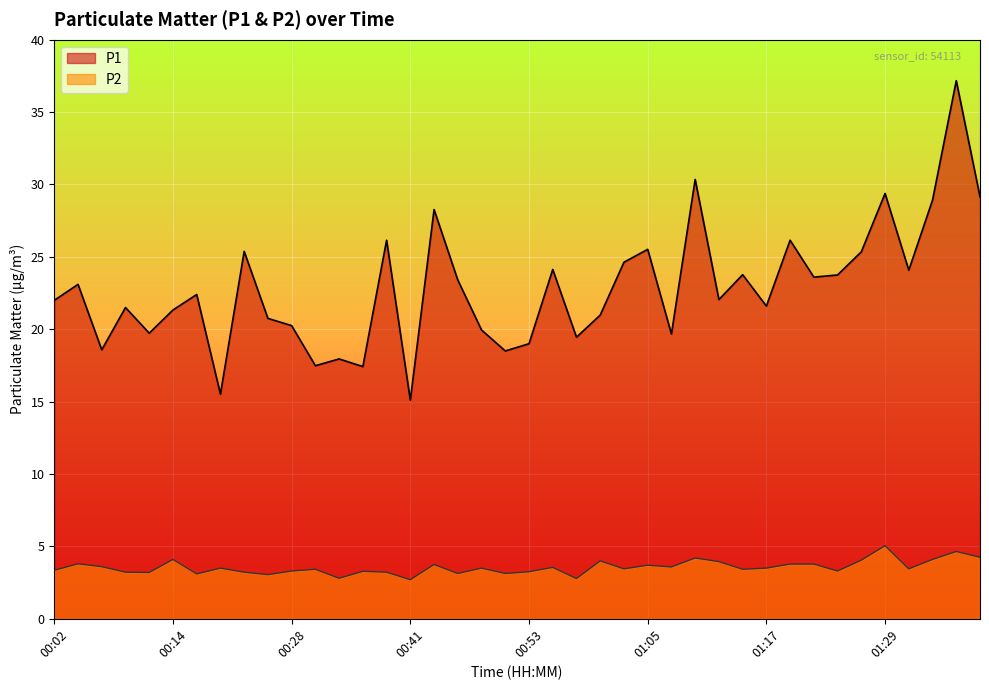

Reading left to right, list all the values displayed in this chart.

P1: 22.0	23.1	18.6	21.5	19.7	21.3	22.4	15.5	25.4	20.8	20.2	17.5	17.9	17.4	26.1	15.1	28.3	23.4	19.9	18.5	19.0	24.1	19.4	21.0	24.6	25.5	19.7	30.4	22.1	23.8	21.6	26.1	23.6	23.8	25.4	29.4	24.1	28.9	37.2	29.1
P2: 3.4	3.8	3.6	3.2	3.2	4.1	3.1	3.5	3.2	3.0	3.3	3.4	2.8	3.3	3.2	2.7	3.8	3.1	3.5	3.1	3.2	3.5	2.8	4.0	3.5	3.7	3.6	4.2	4.0	3.4	3.5	3.8	3.8	3.3	4.0	5.0	3.5	4.1	4.7	4.2